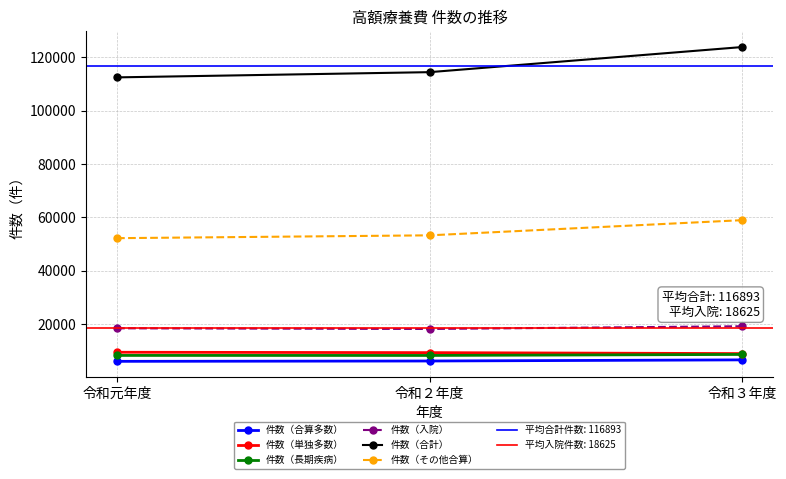

List the series in order of their peak value, highest first.

件数（合計）, 件数（その他合算）, 件数（入院）, 件数（単独多数）, 件数（長期疾病）, 件数（合算多数）